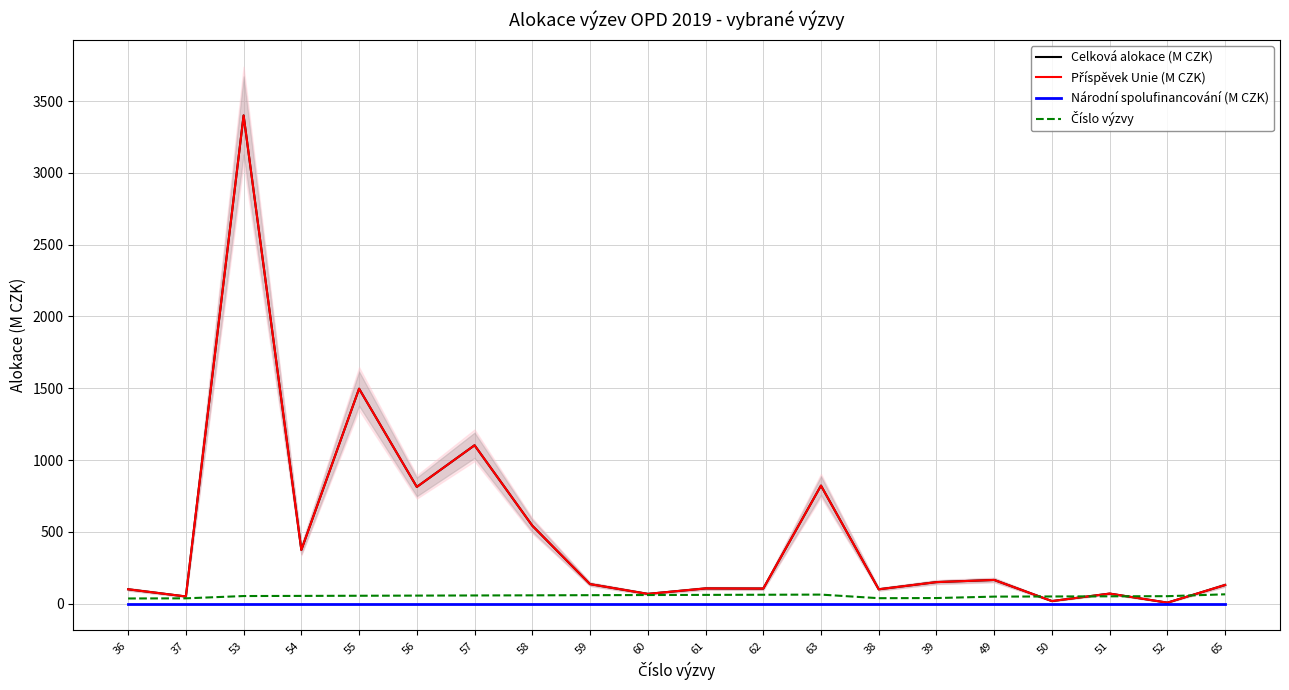

Which category has the highest value across all series?

53